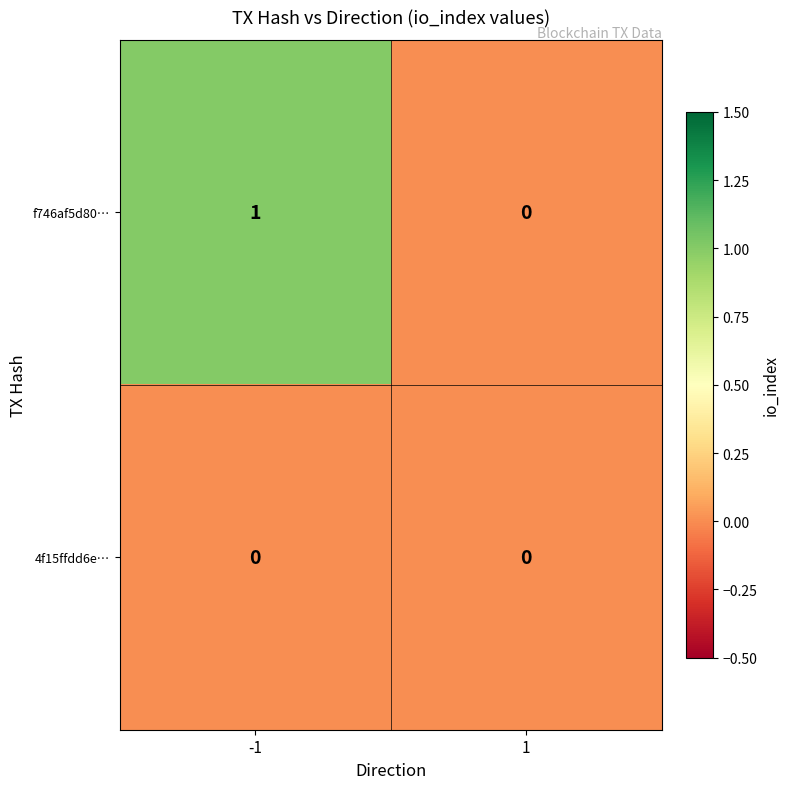

Which series has the largest total across all categories?

f746af5d80…